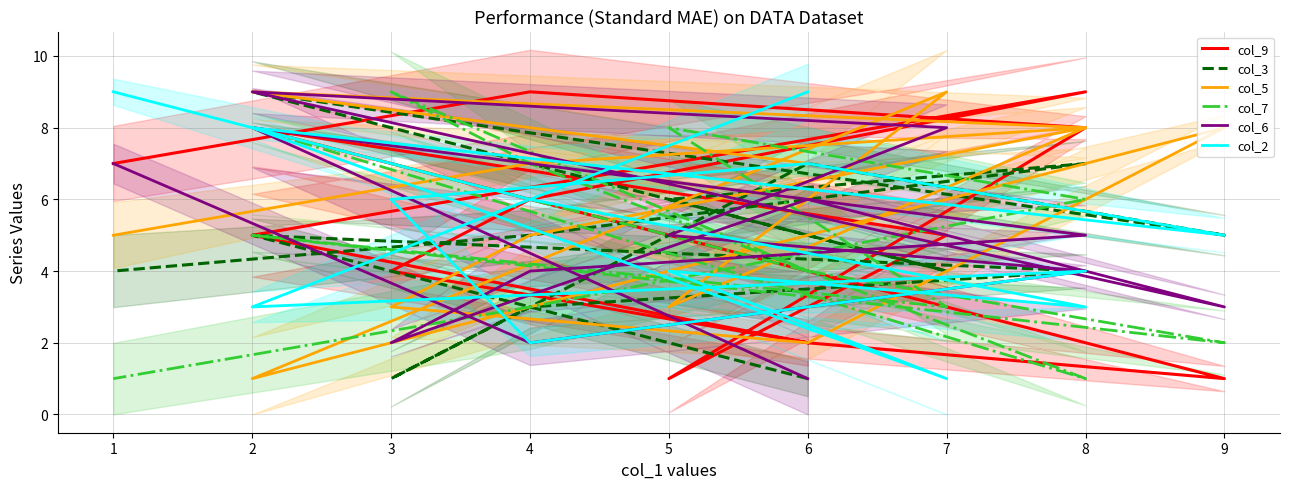

True or false: col_7 and col_6 intersect in this chart.

True